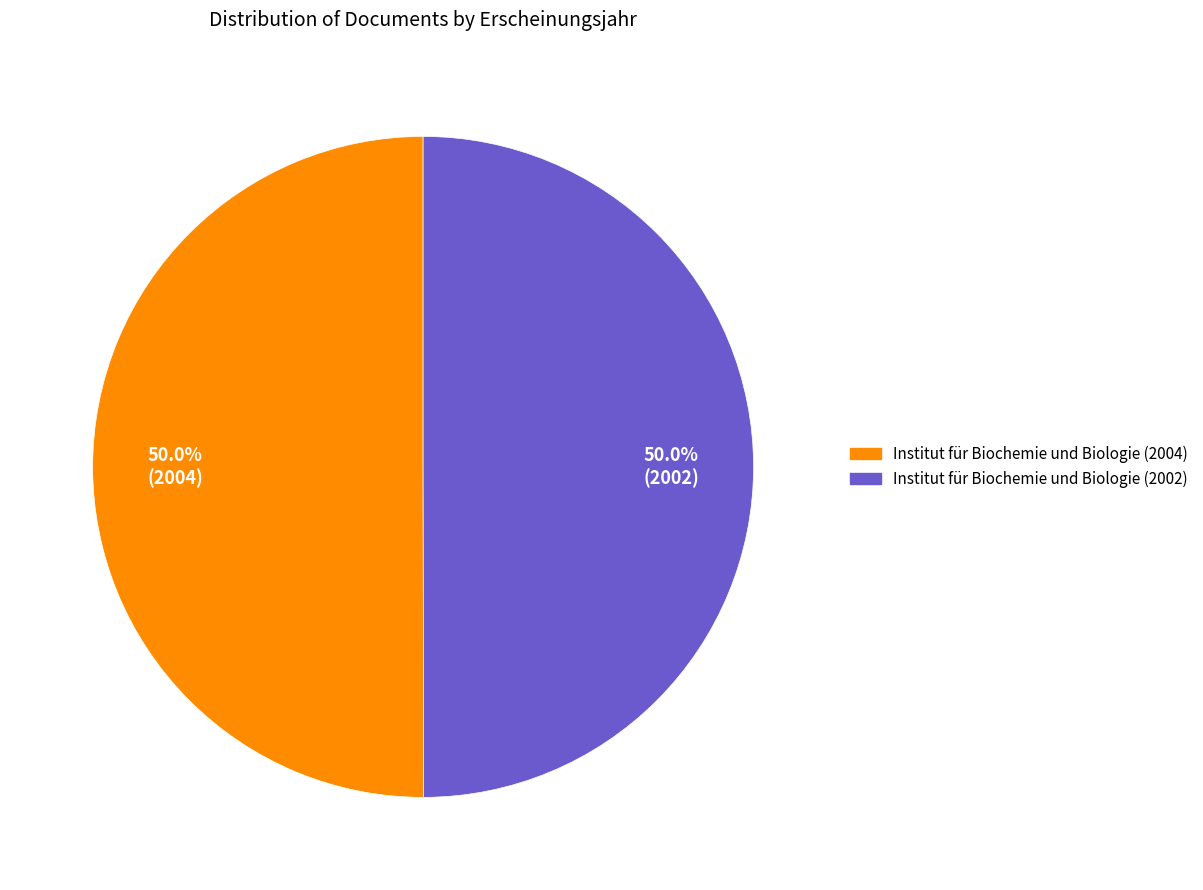

How much of the chart is everything except Institut für Biochemie und Biologie (2004)?

50.0%